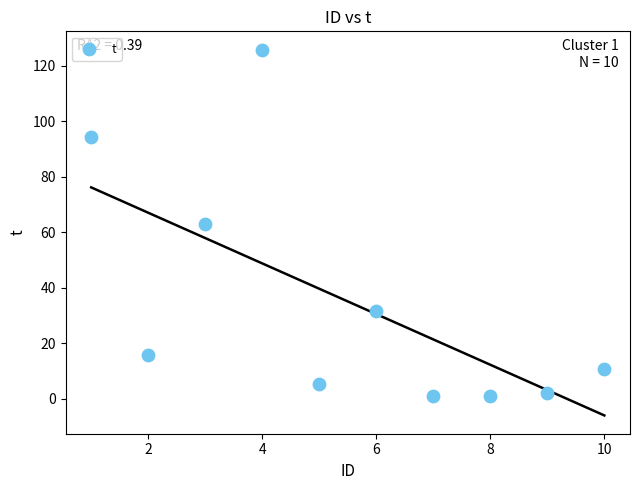

What is the range of X values (max minus min)?

9.0